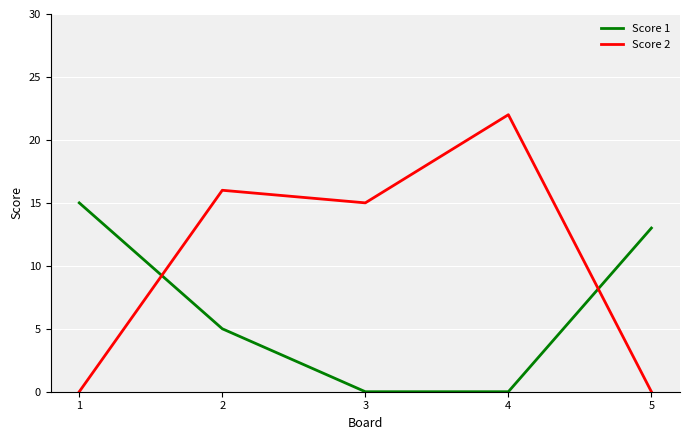

List the series in order of their peak value, lowest first.

Score 1, Score 2